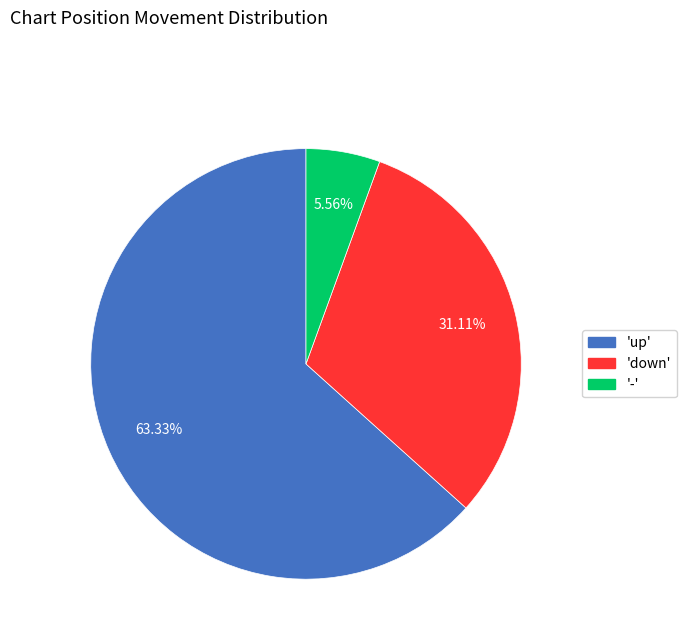

Does any single category account for the majority?

Yes